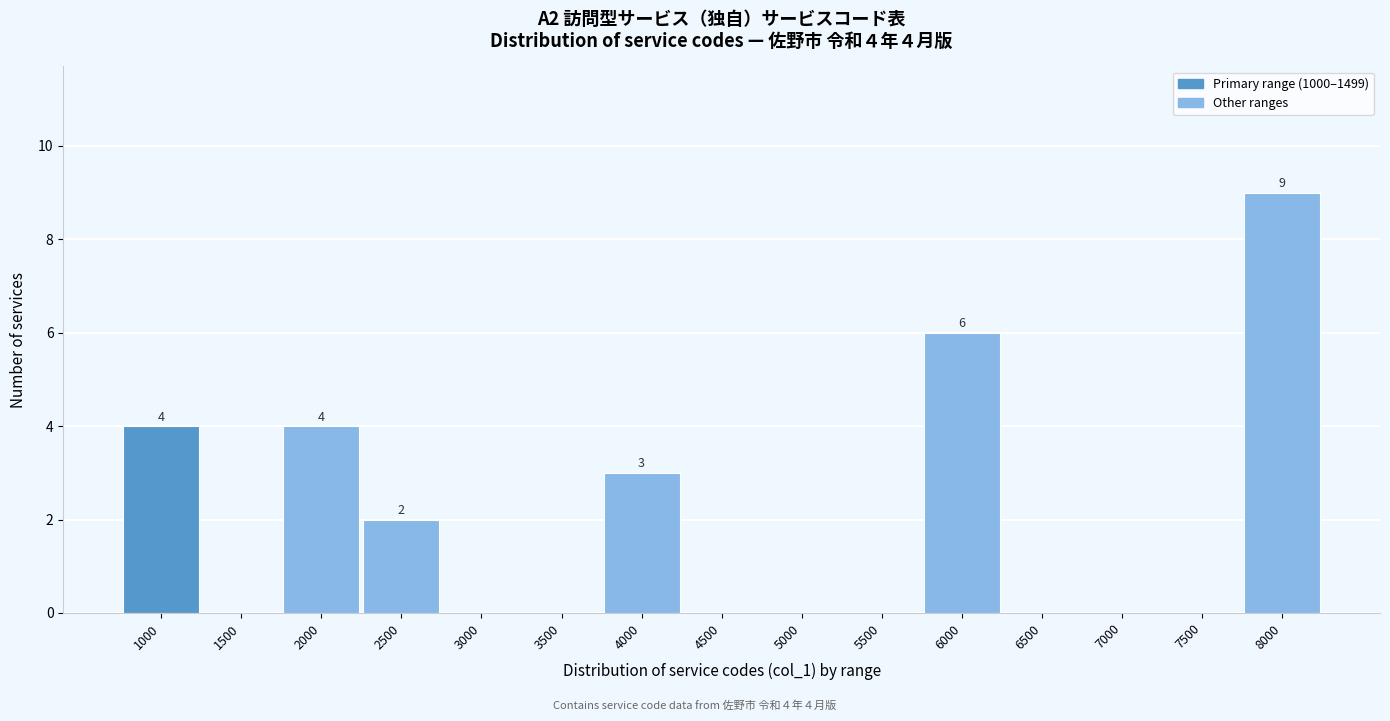

Reading left to right, transcribe all the data shown in this chart.

1000=4	1500=0	2000=4	2500=2	3000=0	3500=0	4000=3	4500=0	5000=0	5500=0	6000=6	6500=0	7000=0	7500=0	8000=9